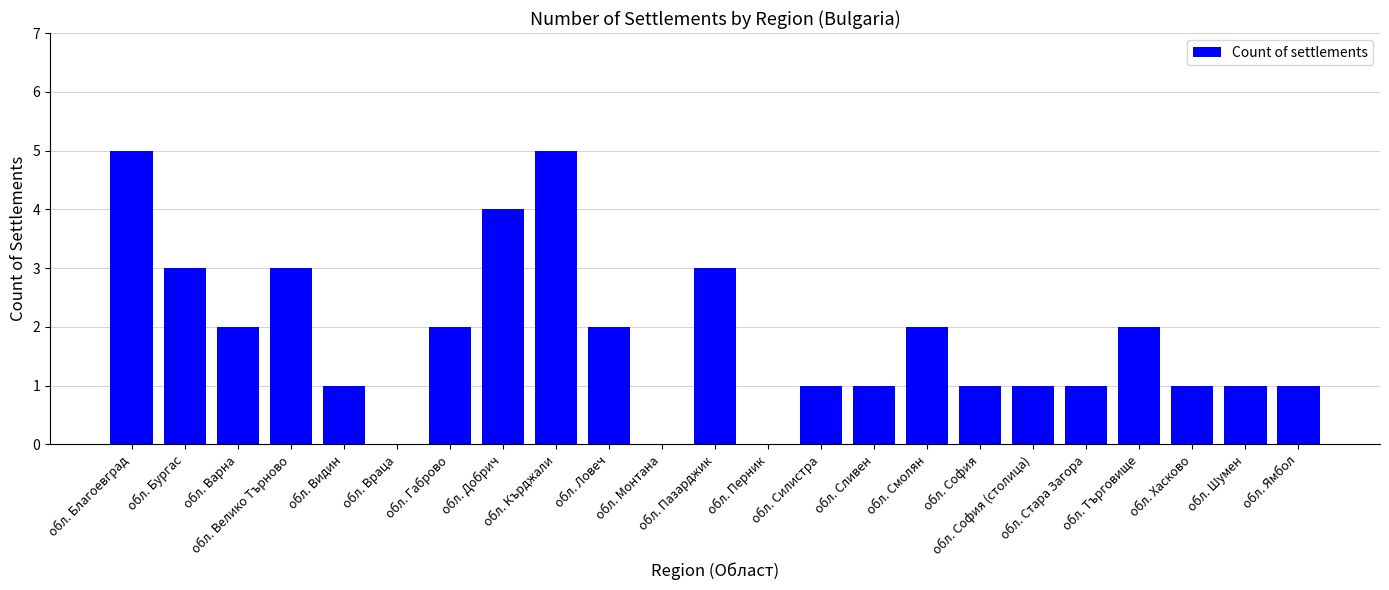

Reading left to right, list all the values displayed in this chart.

5	3	2	3	1	0	2	4	5	2	0	3	0	1	1	2	1	1	1	2	1	1	1